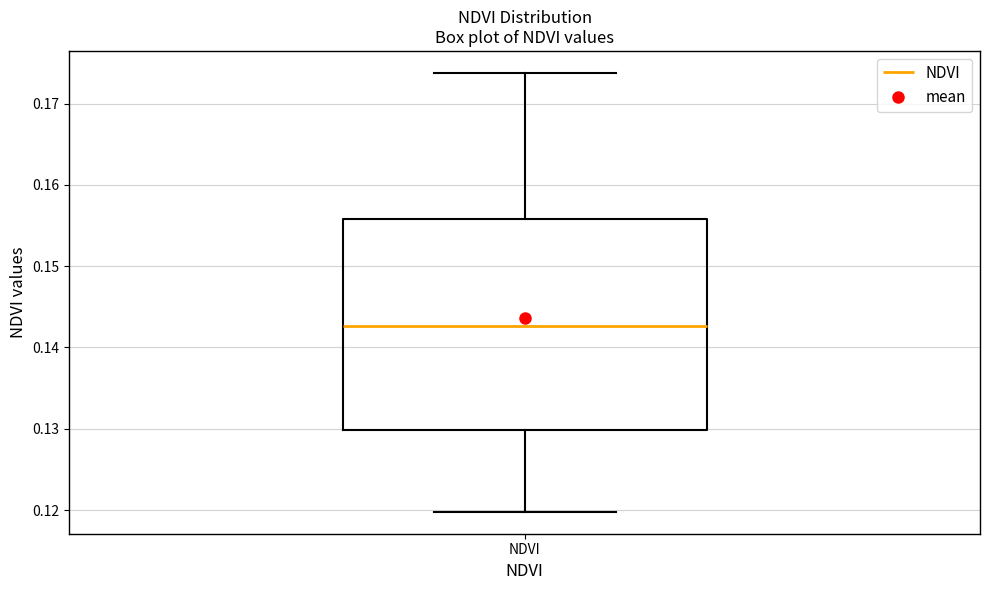

Transcribe this box plot: give where the median line is, the range the box spans, and where the two whiskers end, as read against the y-axis. The values are not printed on the chart, so give them approximately, as read against the axis.

median 0.143, box 0.130 to 0.156, whiskers 0.120 to 0.174